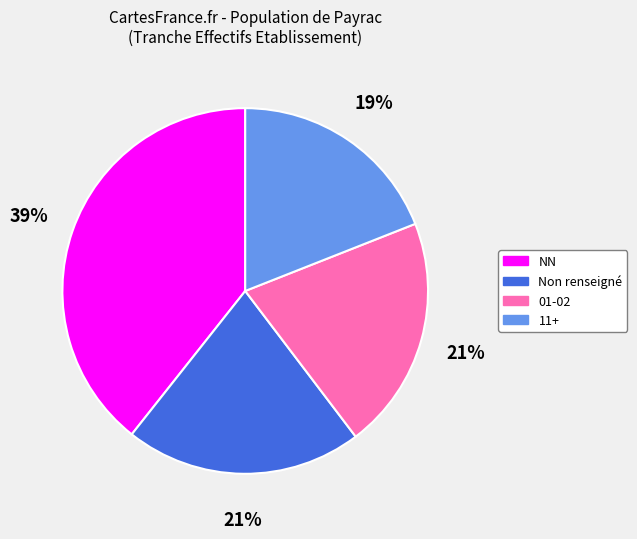

Count the number of slices in the pie.

4